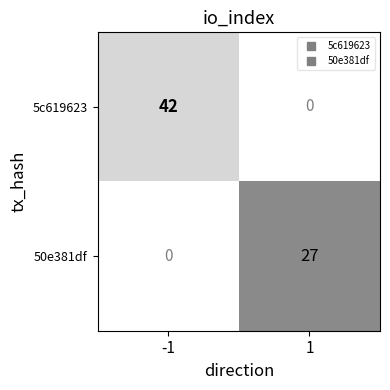

True or false: 5c619623 has a value of 74 at -1.

False